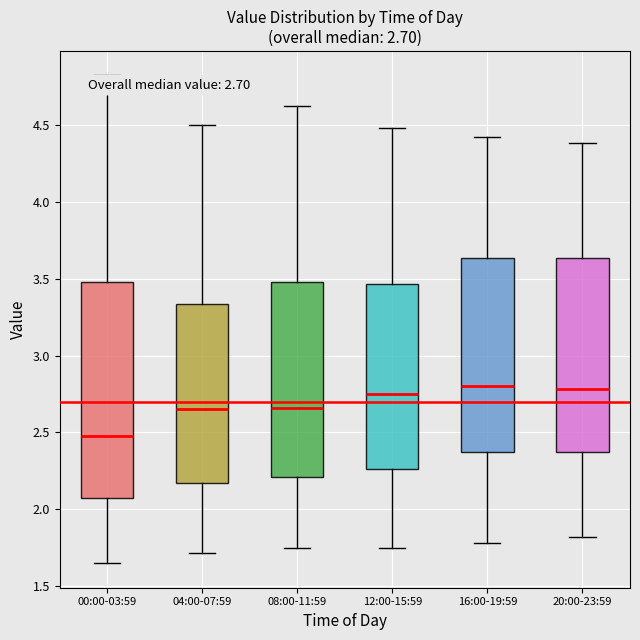

Comparing the boxes themselves (not the whiskers), which one is the tallest?

00:00-03:59